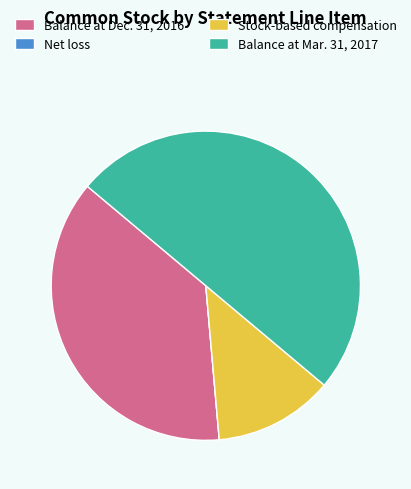

Which category has the biggest portion of the pie?

Balance at Mar. 31, 2017